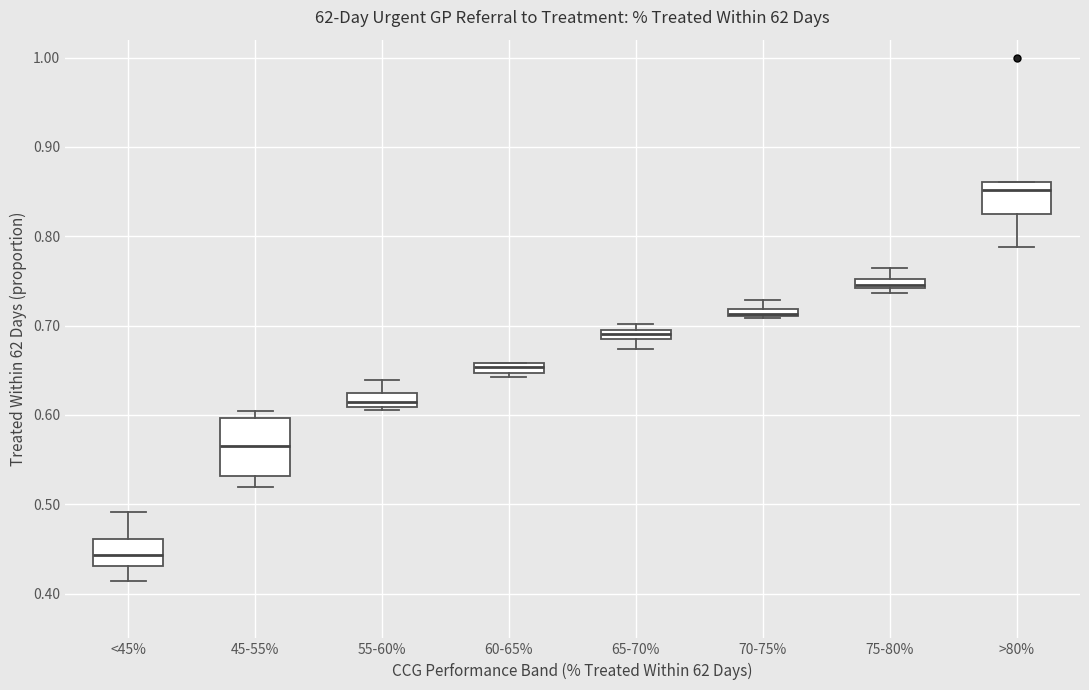

Which box is the tallest, from its lower edge to its upper edge?

45-55%